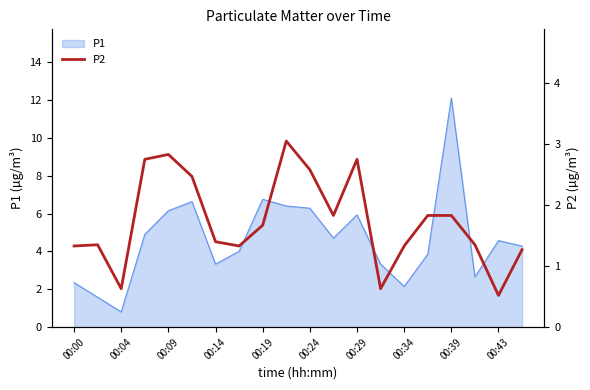

Is it true that P1 equals 10.2 at 00:19?

False